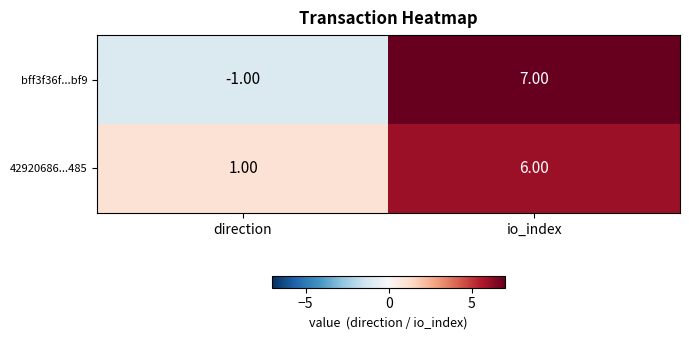

At which label is 42920686...485 closest to 3?

direction